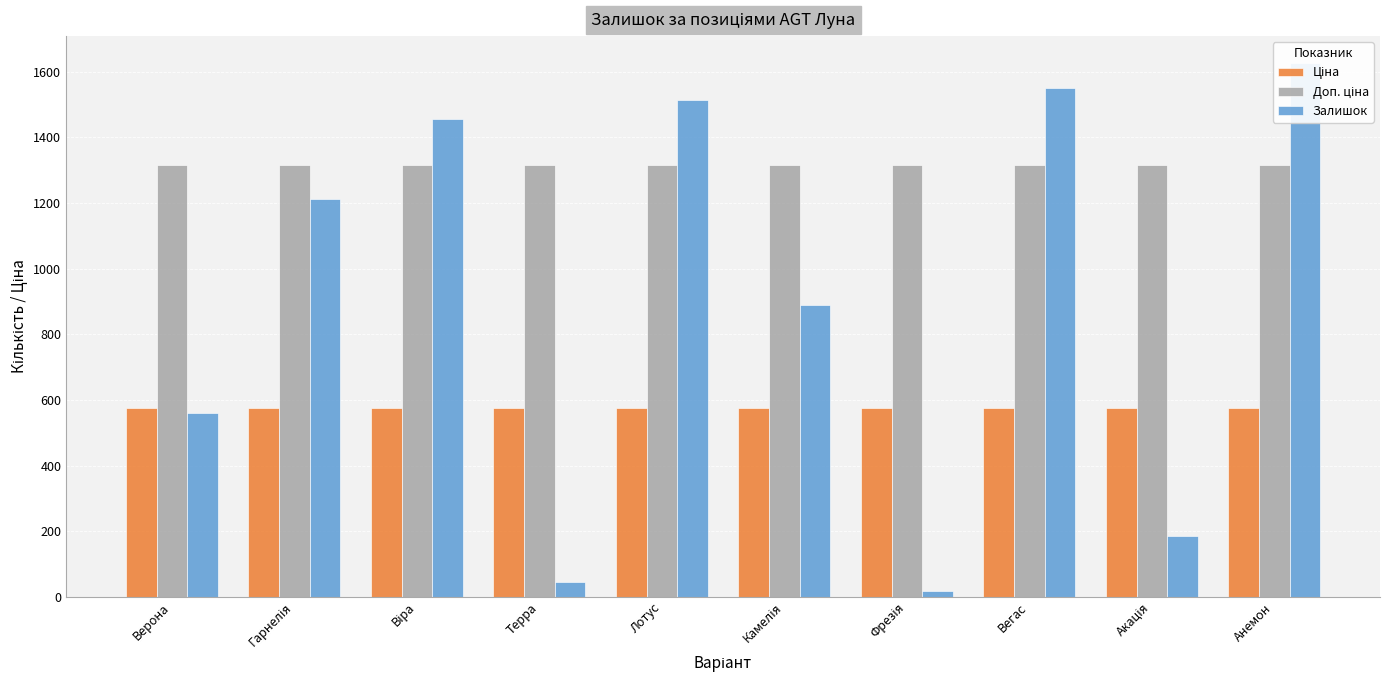

How many groups of bars are there?

10